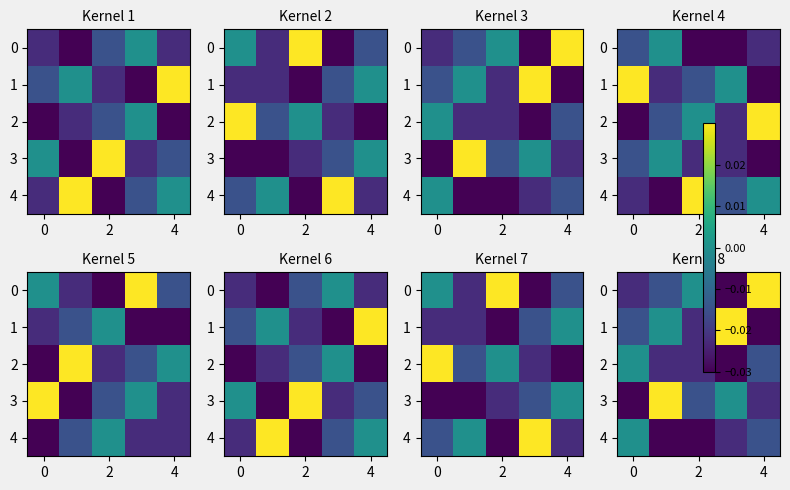

How many data points in 0 are less than 0?

3